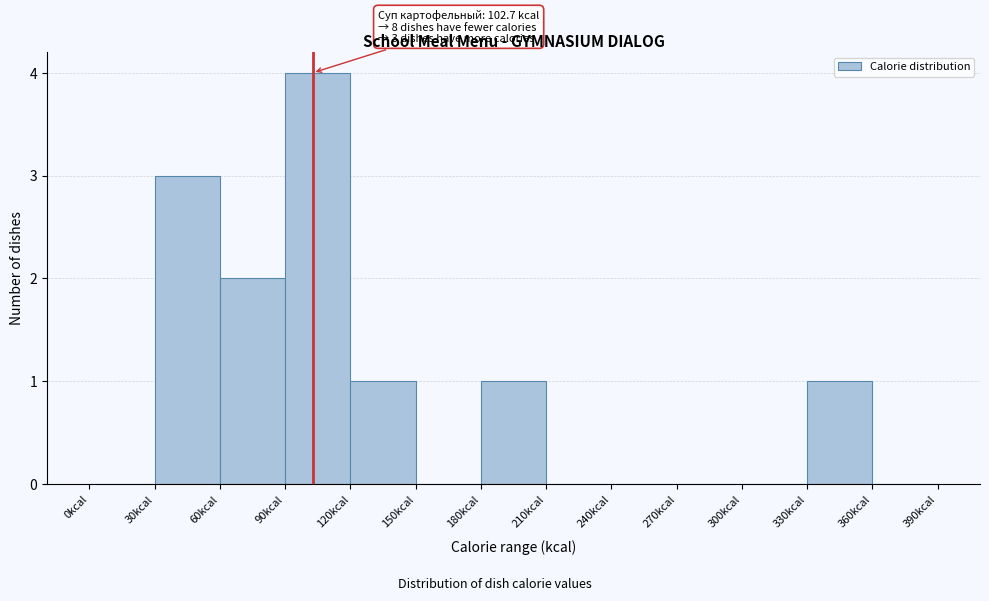

Over which range of the x-axis is the bar tallest?

90 to 120